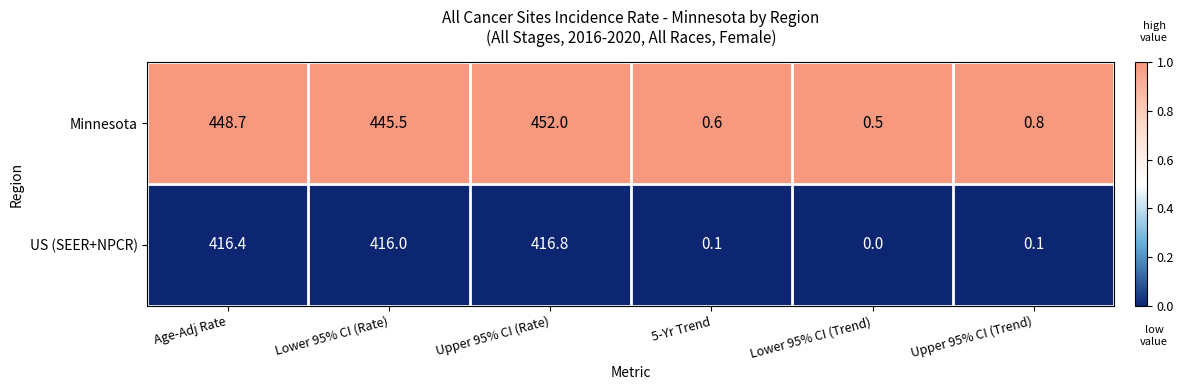

What is the sum of the US (SEER+NPCR) values at Upper 95% CI (Rate) and Age-Adj Rate?

833.2